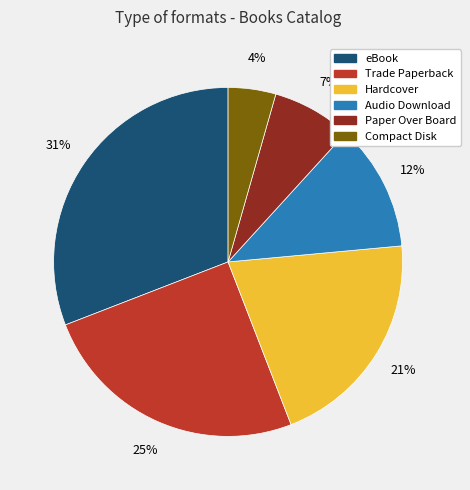

Does any single category account for the majority?

No